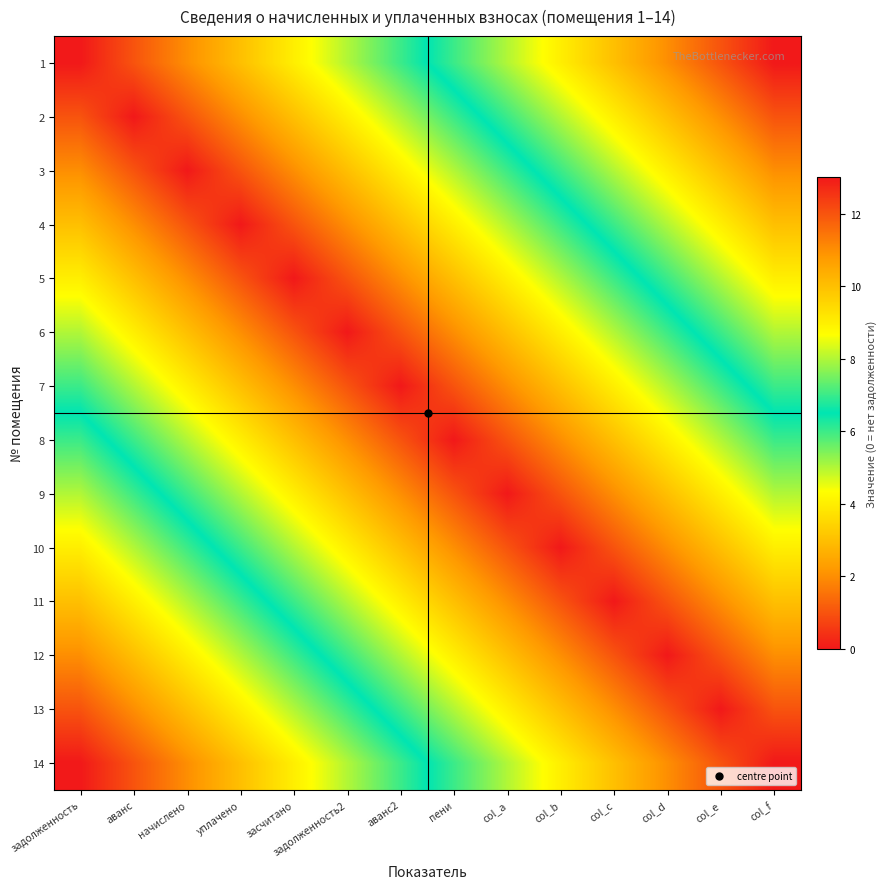

Which series has the largest total across all categories?

1